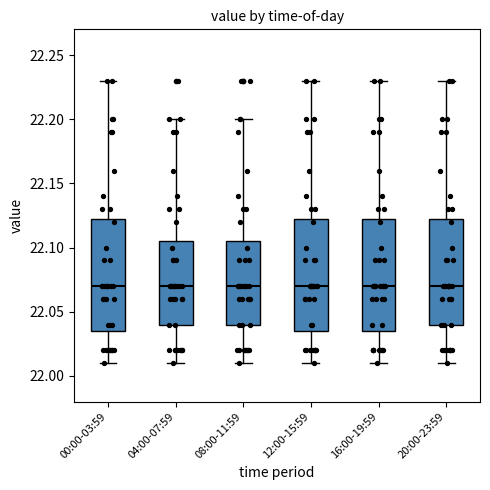

Reading left to right, transcribe this box plot: for each box, give where its median line is, the range the box spans, and where its two whiskers end, as read against the y-axis. The values are not printed on the chart, so give them approximately, as read against the axis.

00:00-03:59: median 22.070, box 22.035 to 22.125, whiskers 22.010 to 22.230
04:00-07:59: median 22.070, box 22.040 to 22.105, whiskers 22.010 to 22.200
08:00-11:59: median 22.070, box 22.040 to 22.105, whiskers 22.010 to 22.200
12:00-15:59: median 22.070, box 22.035 to 22.125, whiskers 22.010 to 22.230
16:00-19:59: median 22.070, box 22.035 to 22.125, whiskers 22.010 to 22.230
20:00-23:59: median 22.070, box 22.040 to 22.125, whiskers 22.010 to 22.230